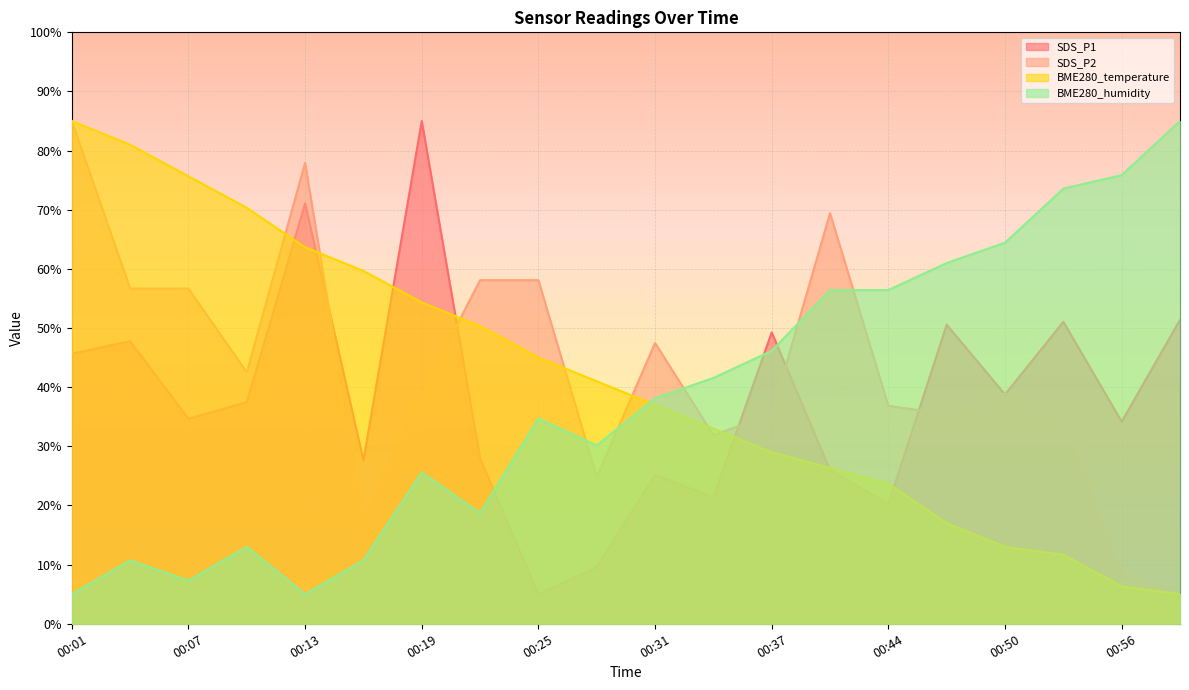

What is the difference between the maximum and minimum values in the SDS_P2 series?

80.0